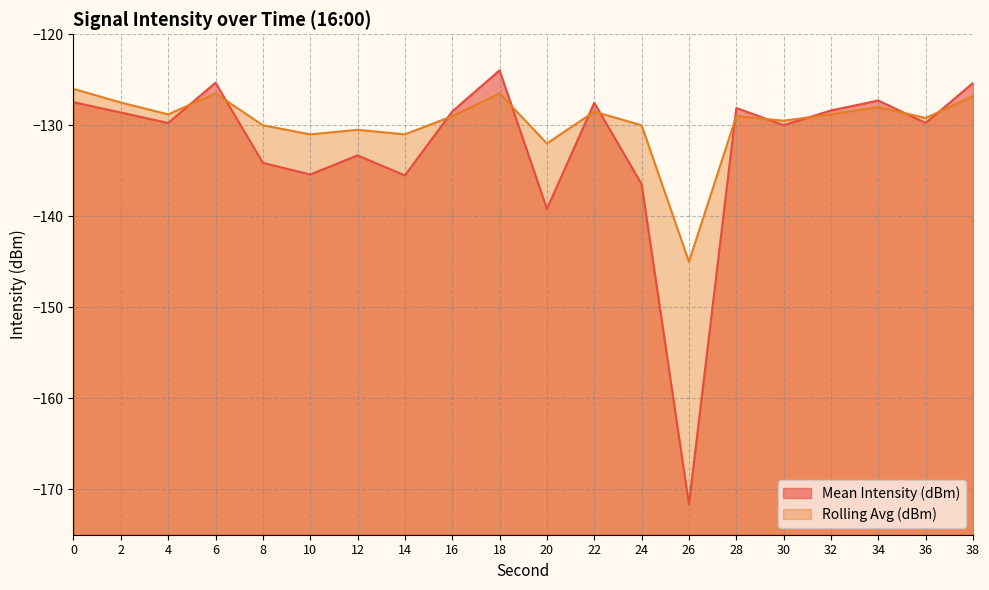

What is the lowest value of the Mean Intensity (dBm) series?

-171.7